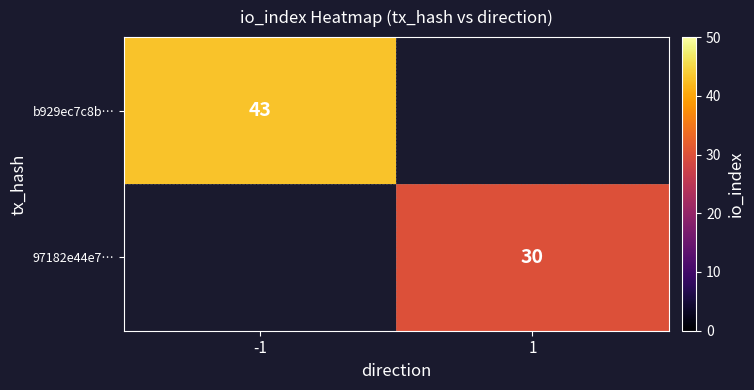

True or false: 97182e44e7… has a value of 30 at 1.

True